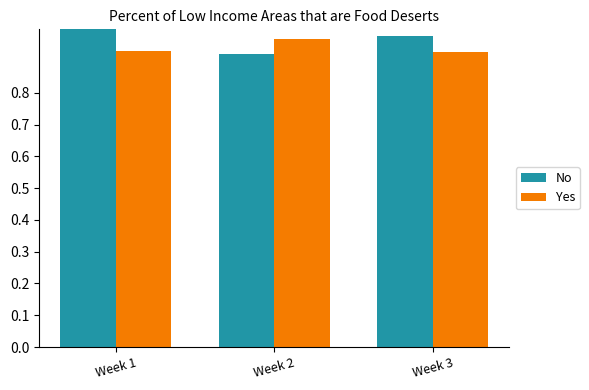

What is the sum of all No values?

2.9